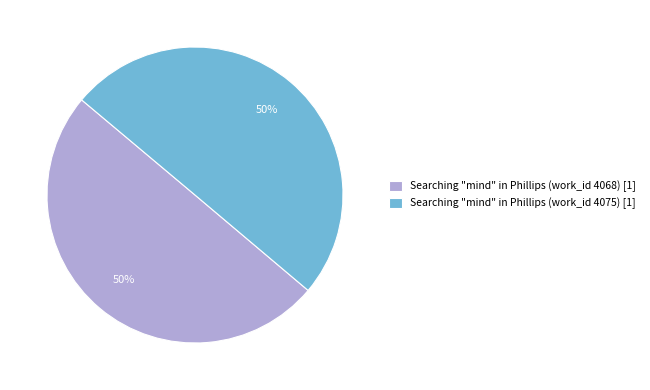

Combined, do Searching "mind" in Phillips (work_id 4068) [1] and Searching "mind" in Phillips (work_id 4075) [1] account for over 50%?

Yes